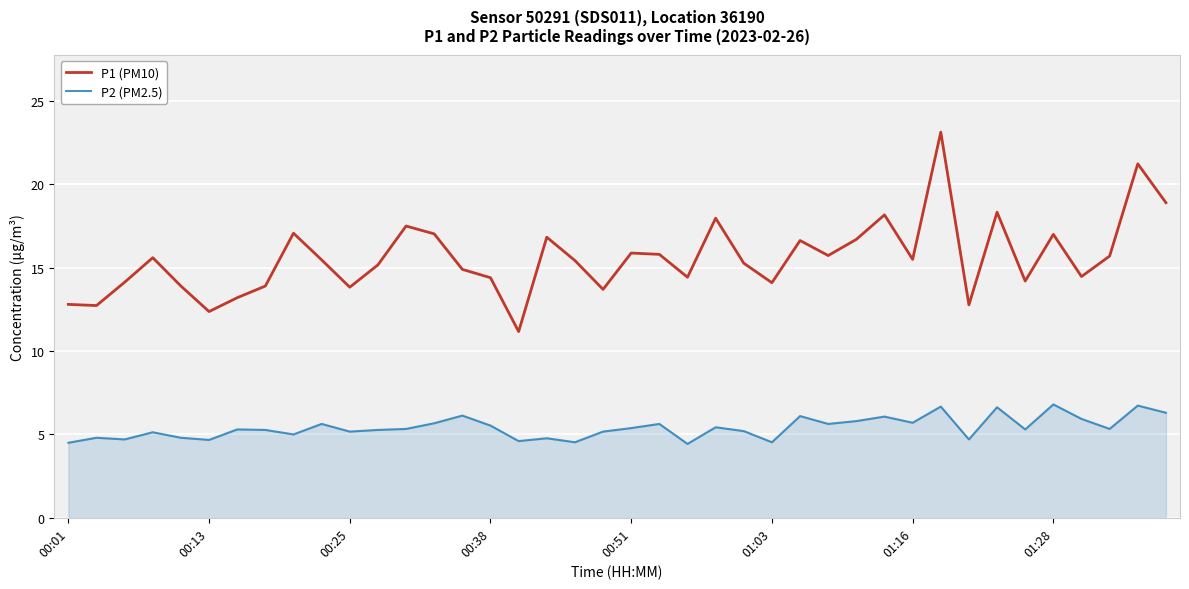

List the series in order of their peak value, highest first.

P1 (PM10), P2 (PM2.5)